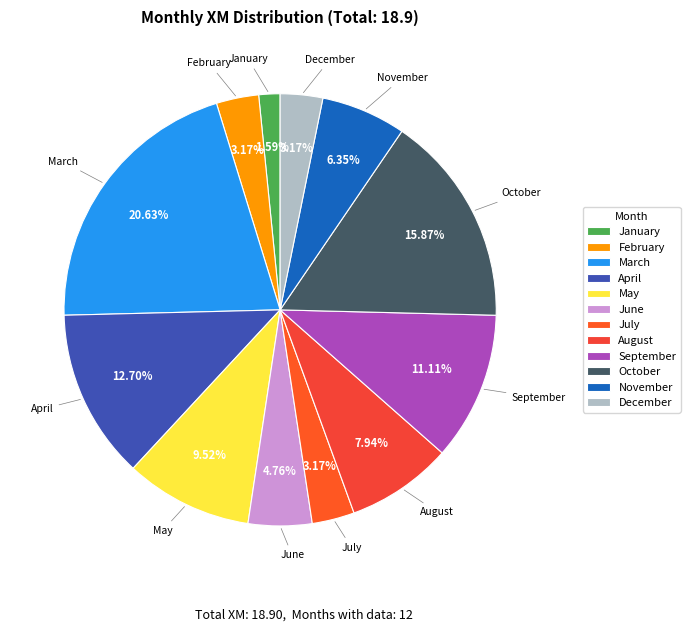

Which slice is the largest?

March